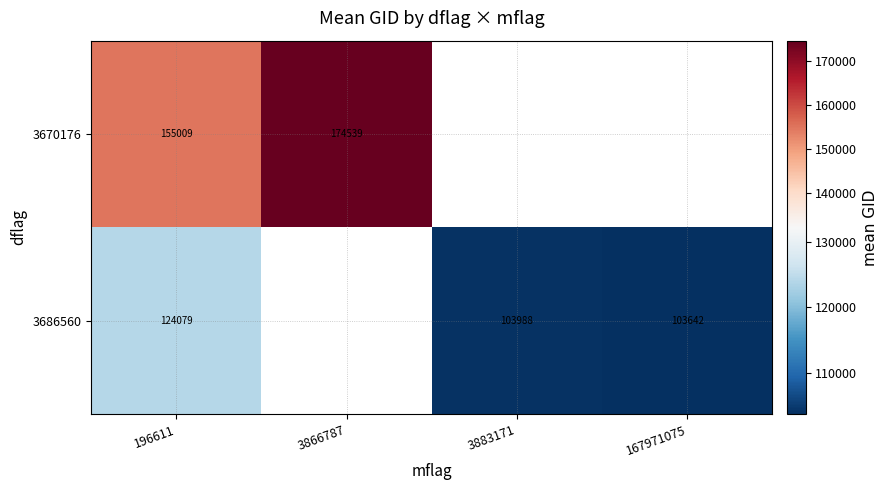

The 3670176 series shows 174539.0 at 3866787. True or false?

True